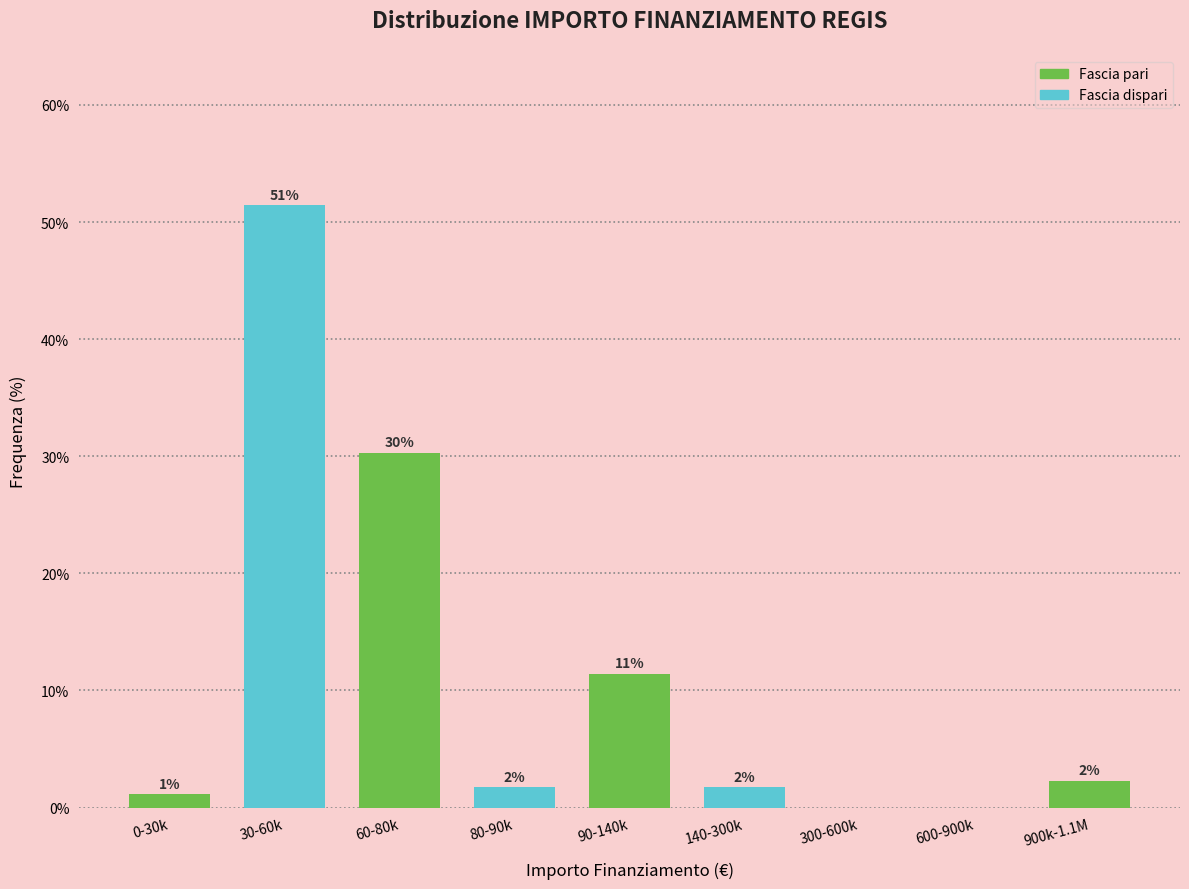

Are the bars horizontal?

No